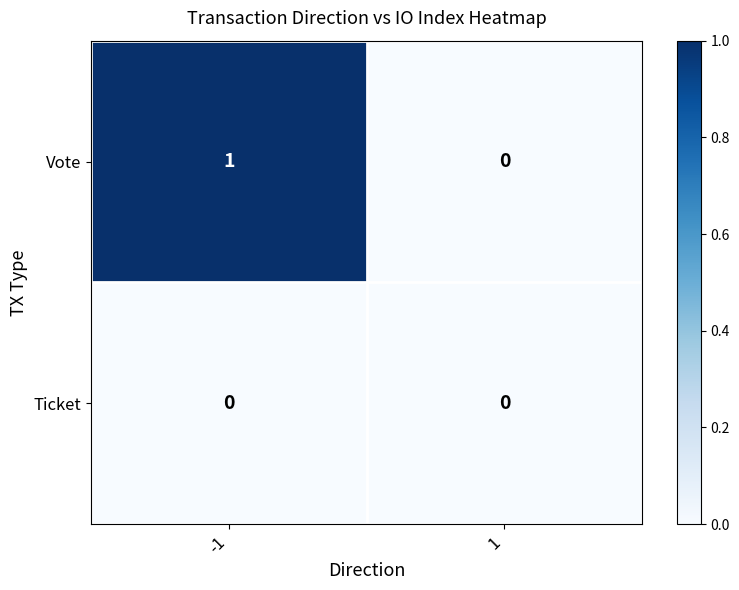

How many distinct data groups are displayed?

2